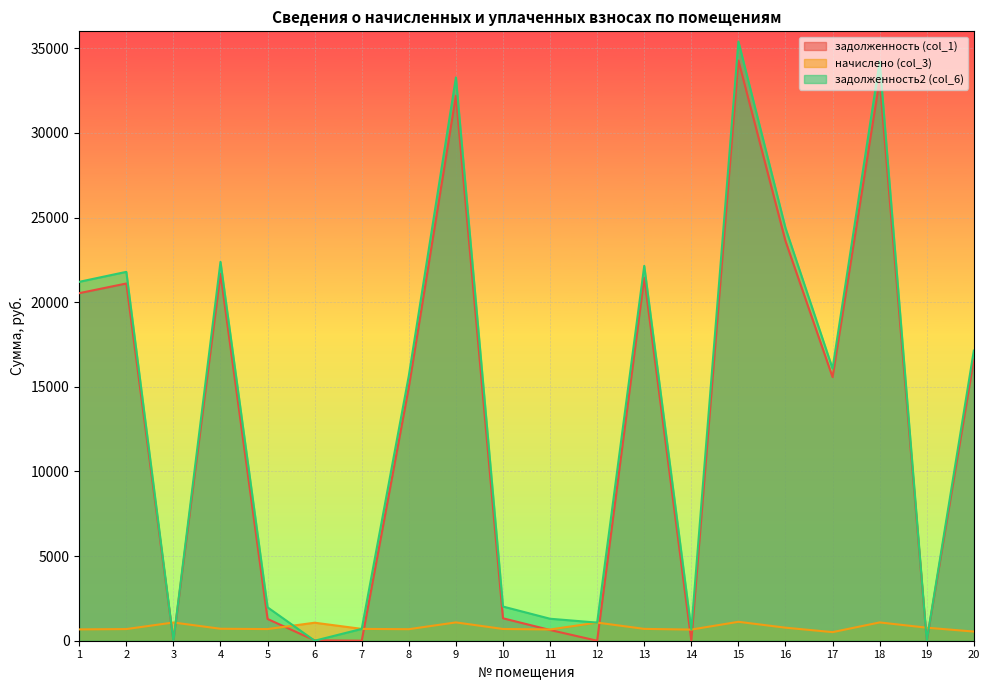

How many positive values does the задолженность (col_1) series have?

15